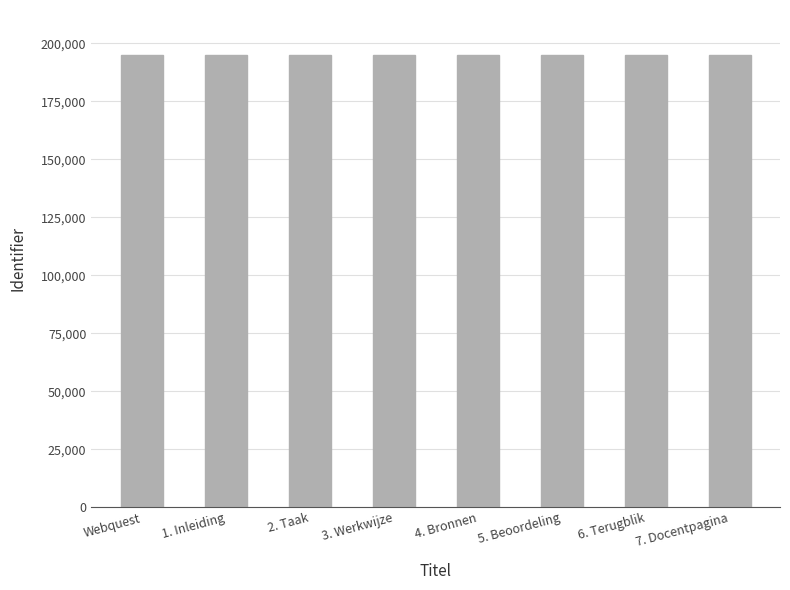

What is the average value?

194916